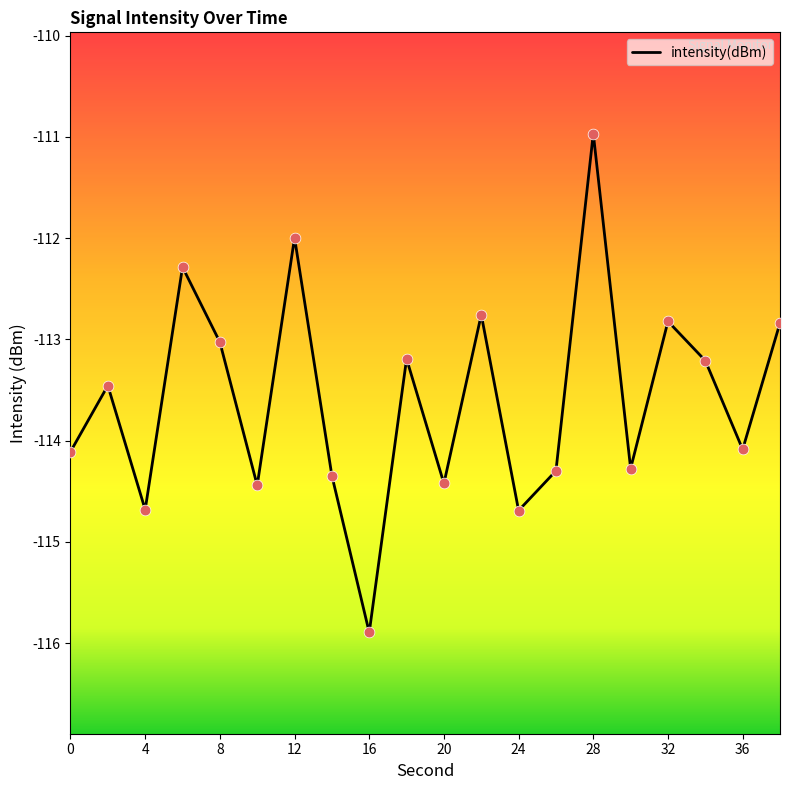

What is the smallest value displayed?

-115.9